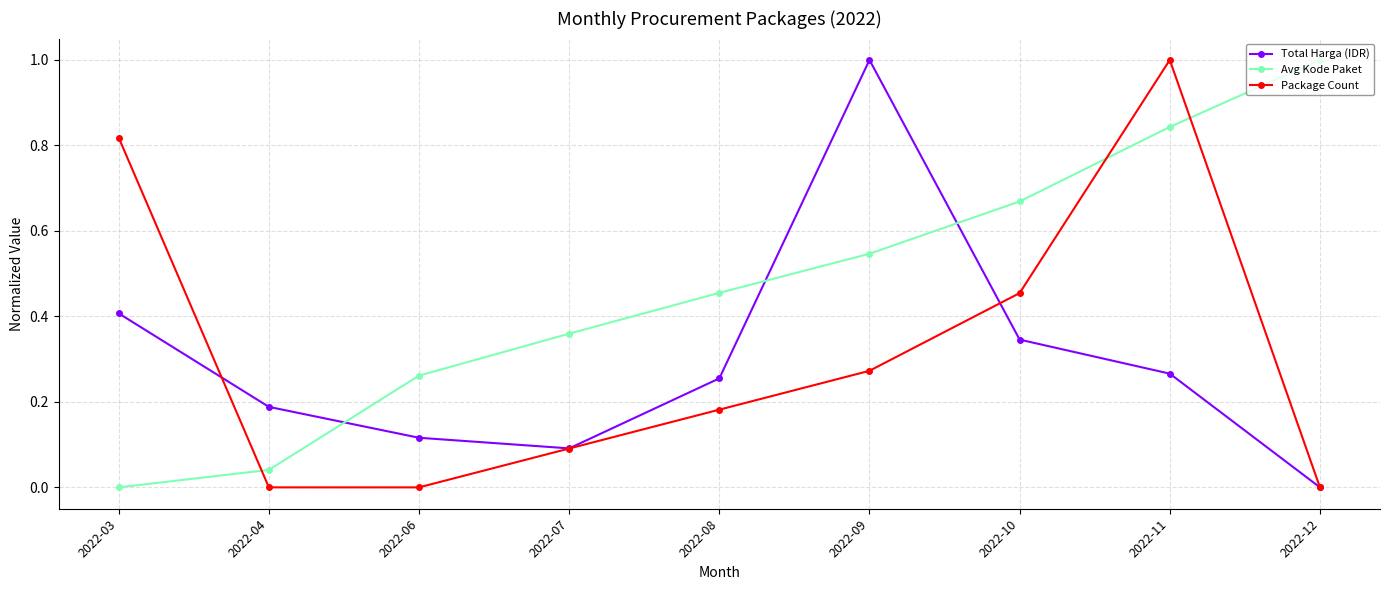

What is the maximum value shown in the chart?

1.0